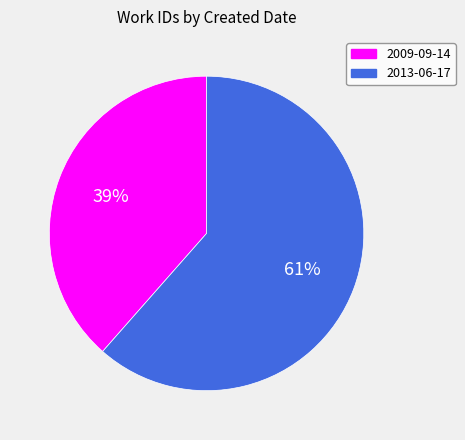

Is it true that 2009-09-14 is 39% of the pie?

True